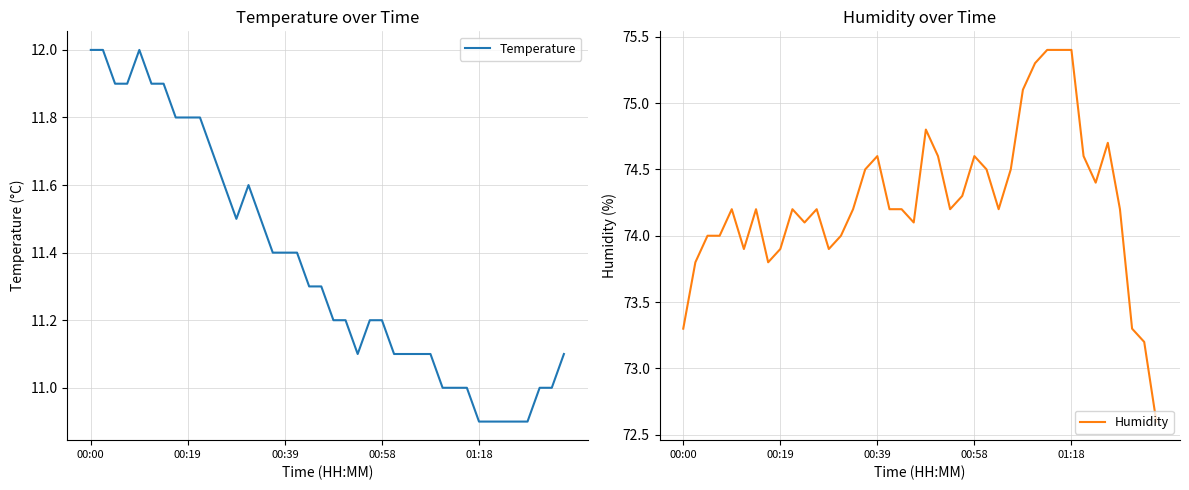

Is it true that Temperature equals 17.2 at 00:39?

False